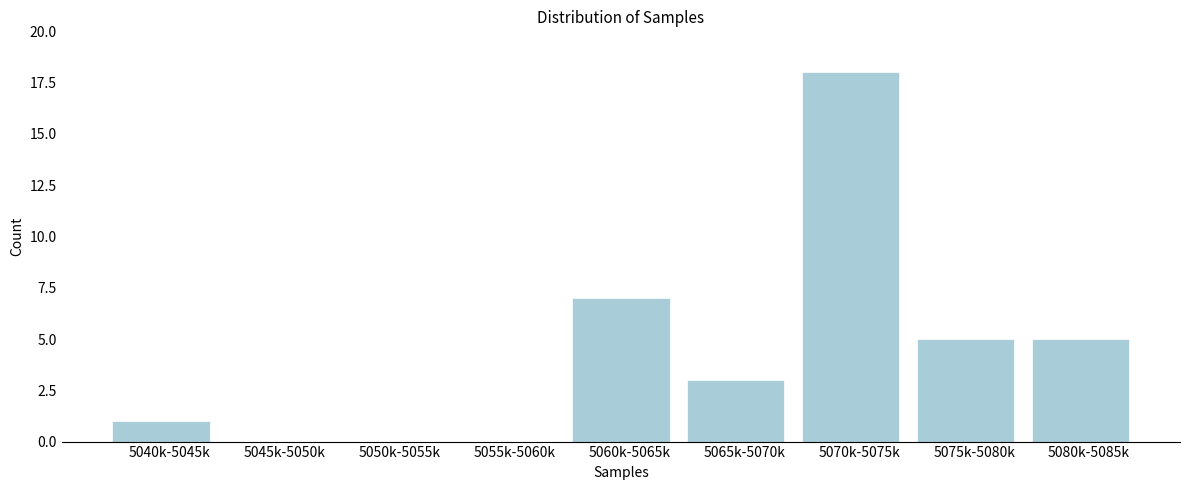

Reading left to right, transcribe all the data shown in this chart.

5040k-5045k=1	5045k-5050k=0	5050k-5055k=0	5055k-5060k=0	5060k-5065k=7	5065k-5070k=3	5070k-5075k=18	5075k-5080k=5	5080k-5085k=5